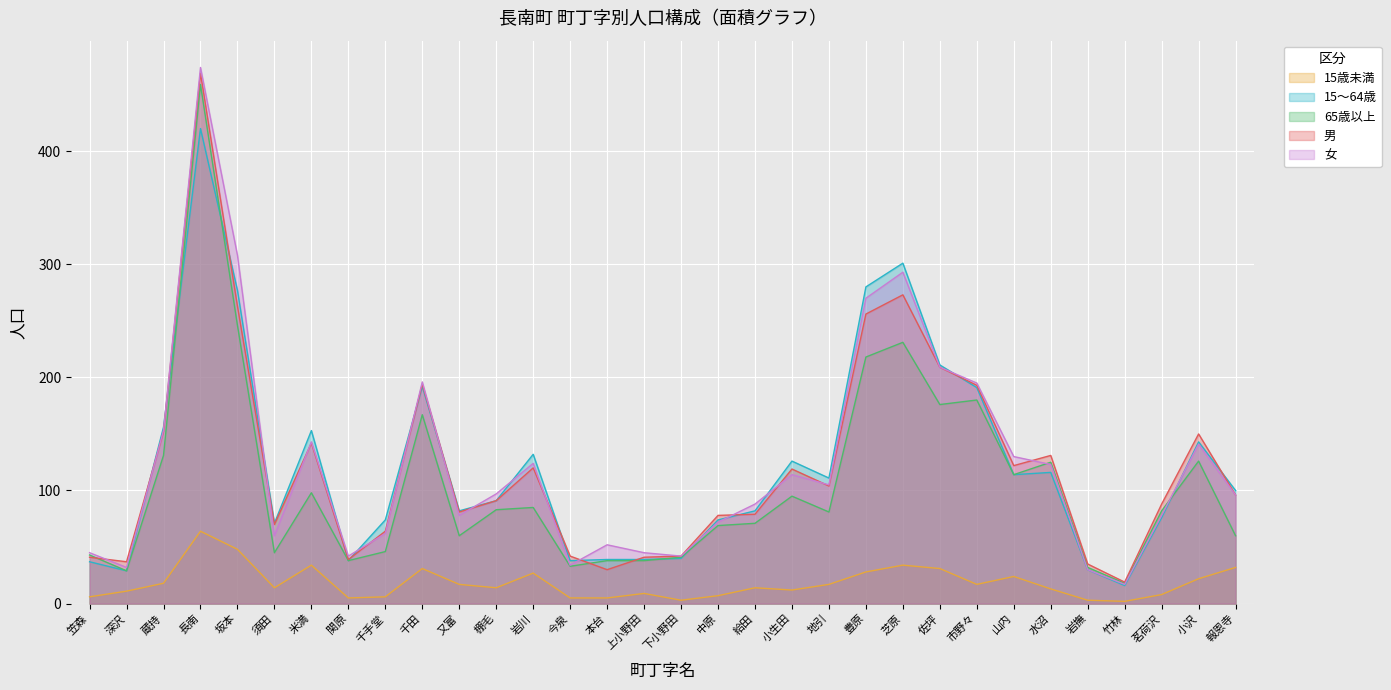

At which label is 15～64歳 closest to 218?

佐坪